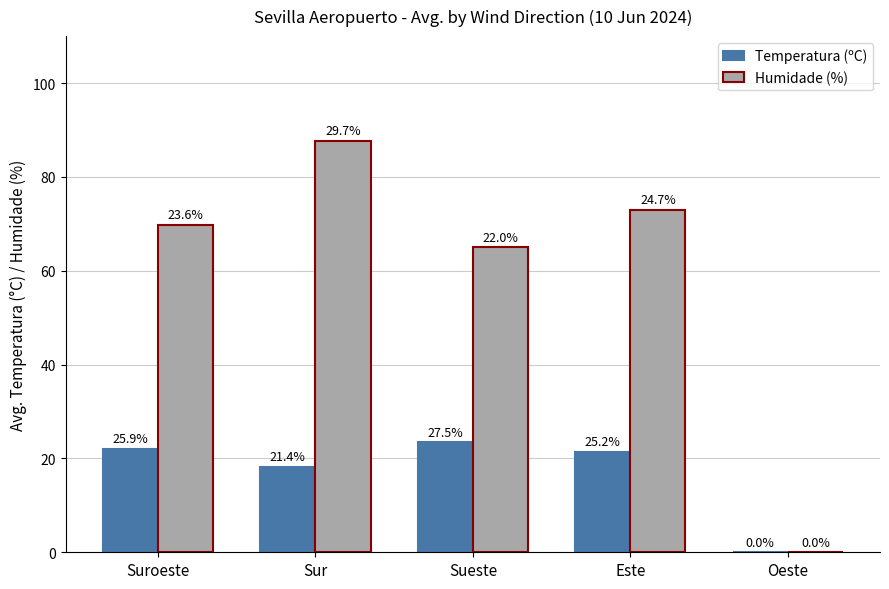

Which category has the lowest value across all series?

Oeste